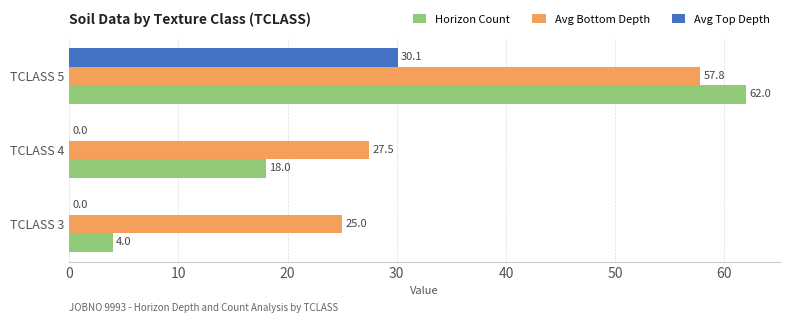

Which series has the widest spread of values?

Horizon Count